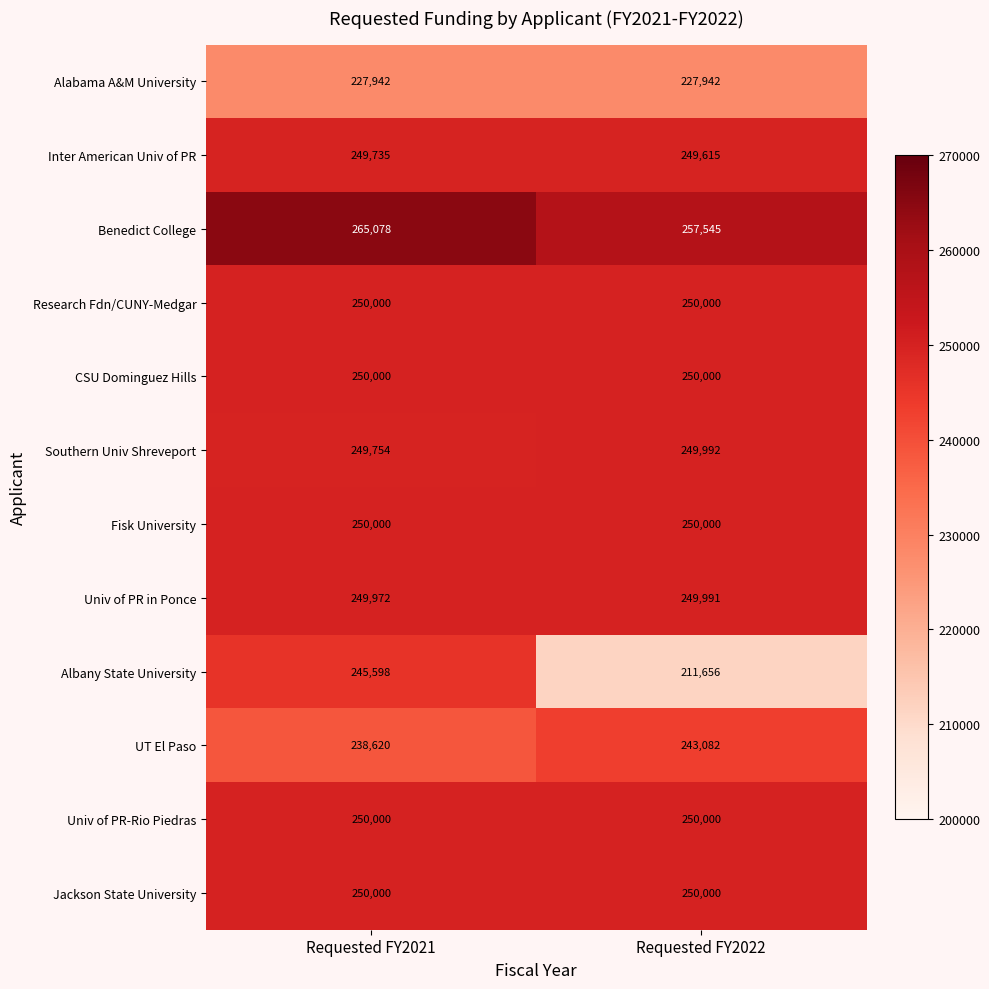

What is the average value of the Univ of PR in Ponce series?

249982